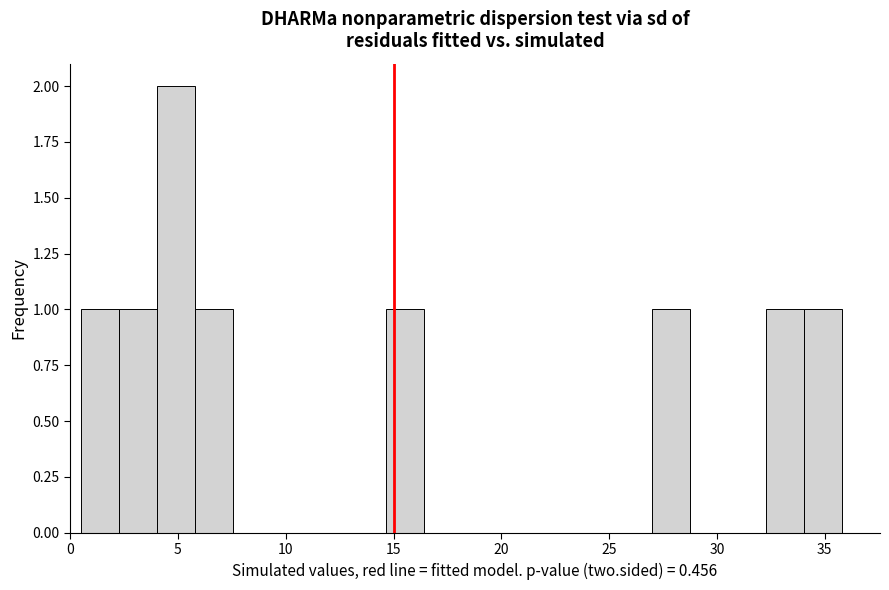

Read against the x-axis, roughly where is the centre of the tallest bar?

5.0